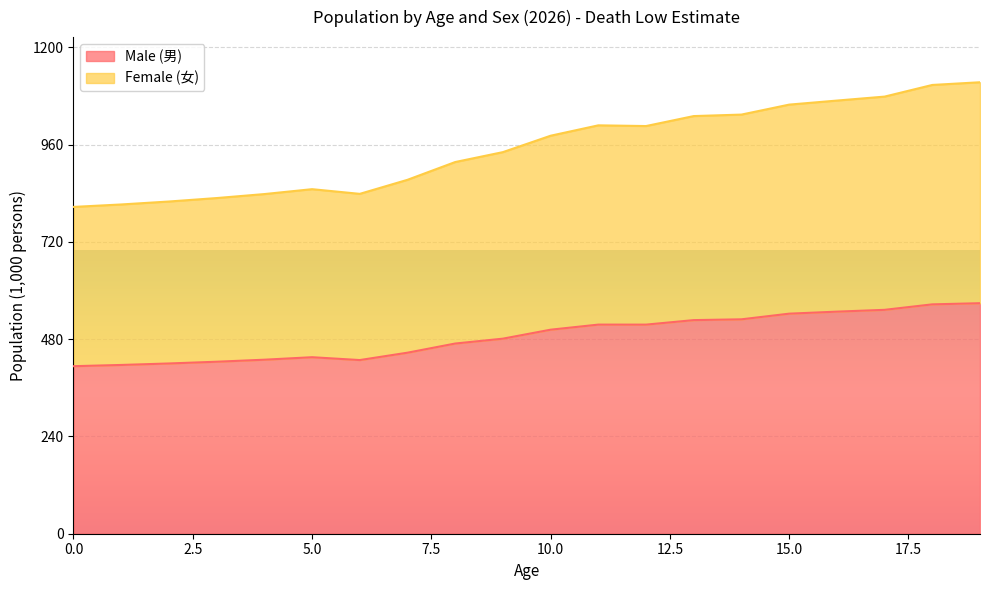

At which category does the chart reach its peak across all series?

19